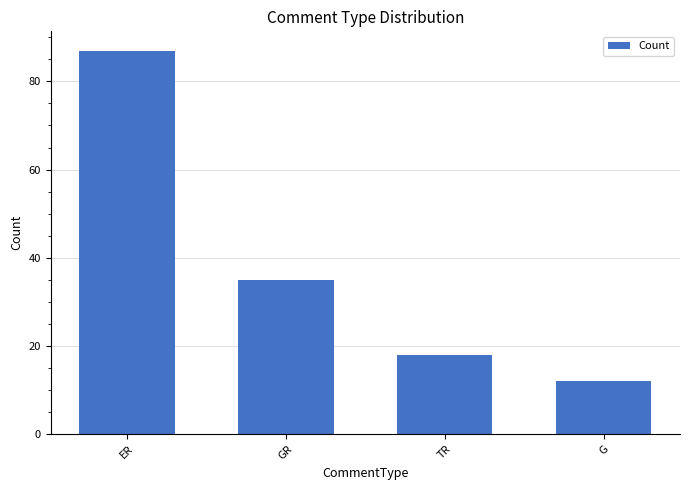

Reading right to left, transcribe all the data shown in this chart.

G=12	TR=18	GR=35	ER=87